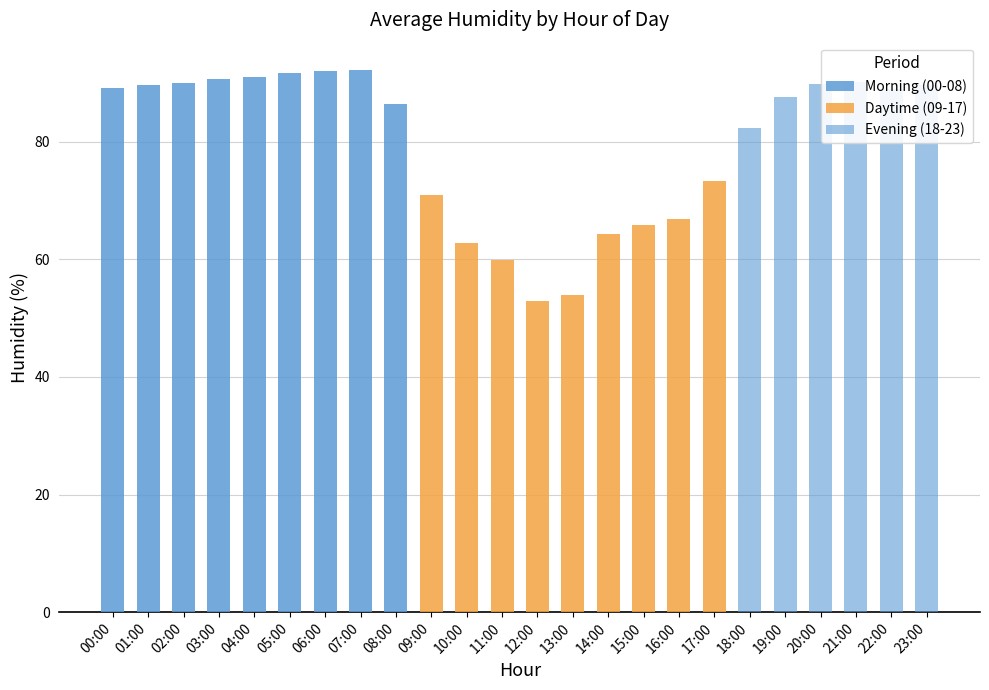

How many data points in Evening (18-23) are above 0?

6